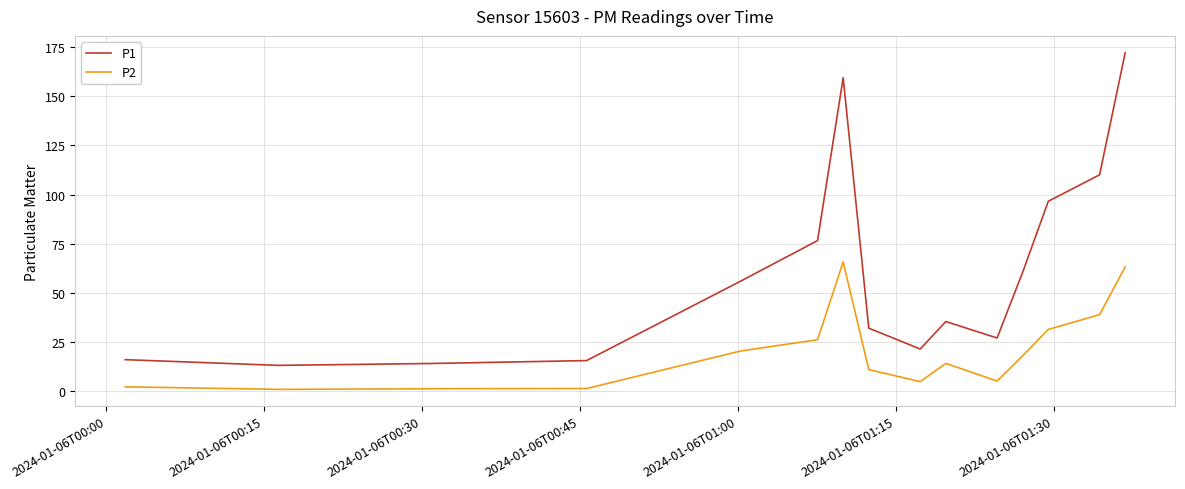

Which series has the largest total across all categories?

P1